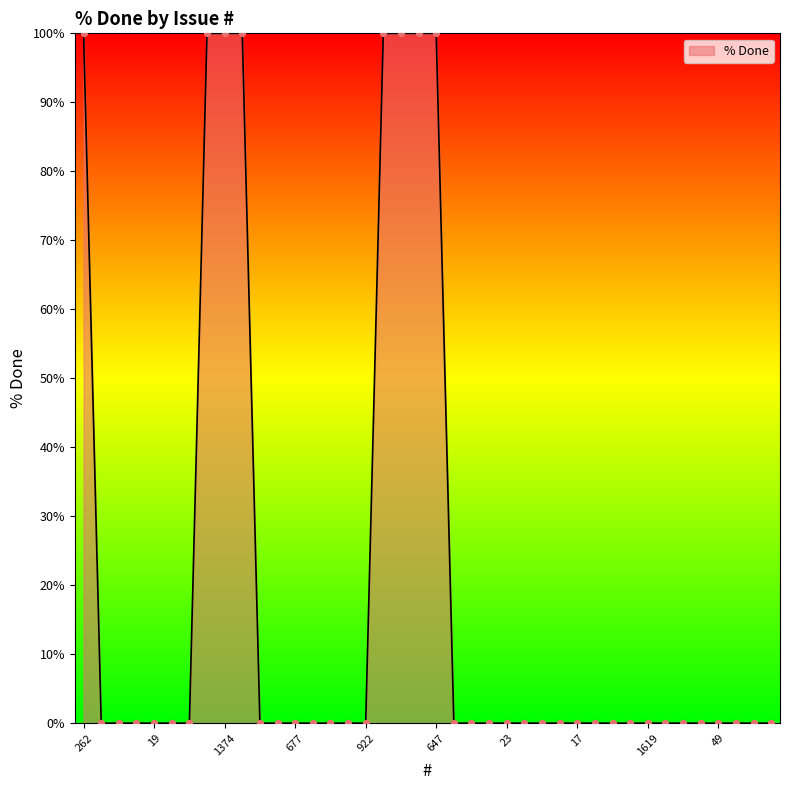

What is the greatest value displayed?

100